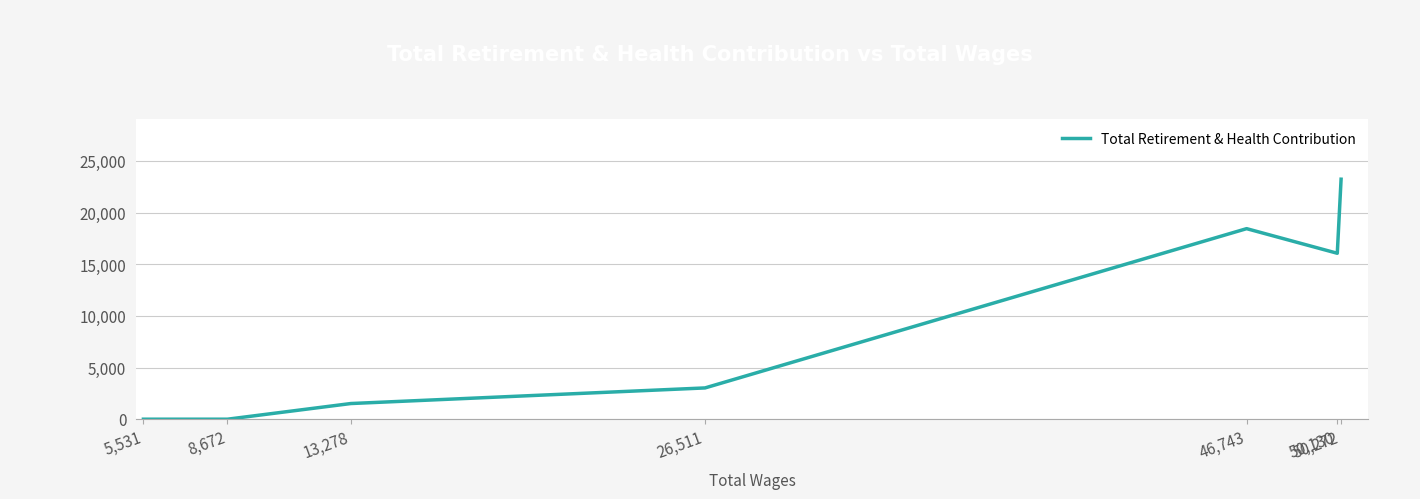

What is the difference between the values at 26,511 and 8,672?

3029